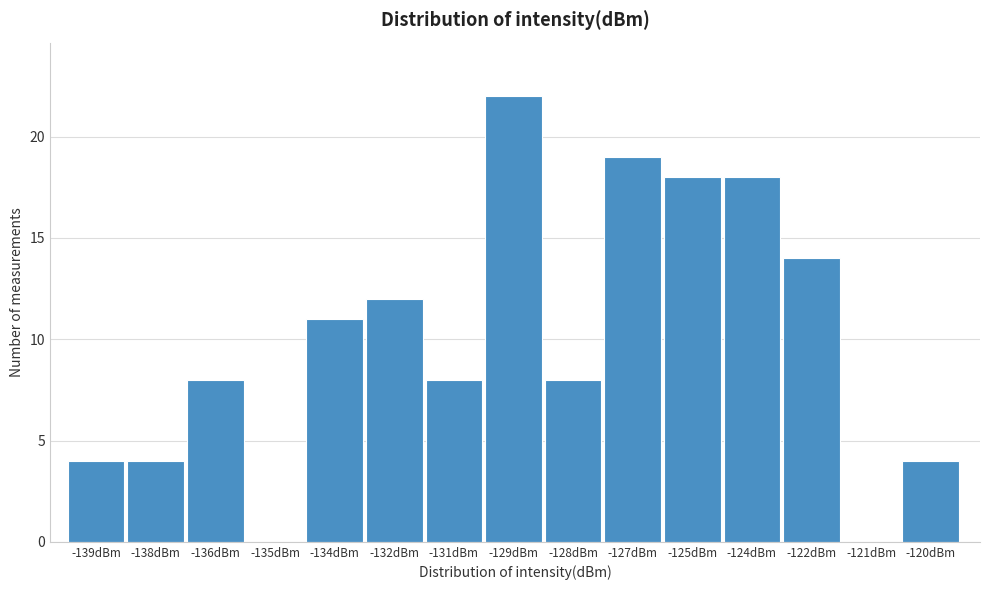

Reading left to right, extract all data points from this chart.

-139dBm=4	-138dBm=4	-136dBm=8	-135dBm=0	-134dBm=11	-132dBm=12	-131dBm=8	-129dBm=22	-128dBm=8	-127dBm=19	-125dBm=18	-124dBm=18	-122dBm=14	-121dBm=0	-120dBm=4